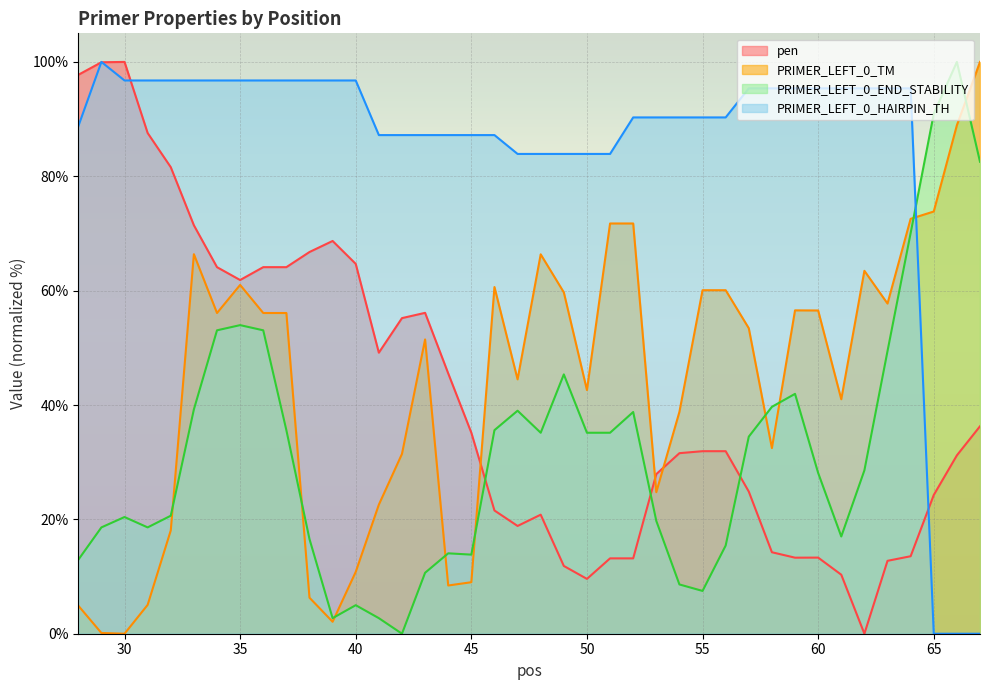

What is the approximate value of PRIMER_LEFT_0_TM at 67?

100.0